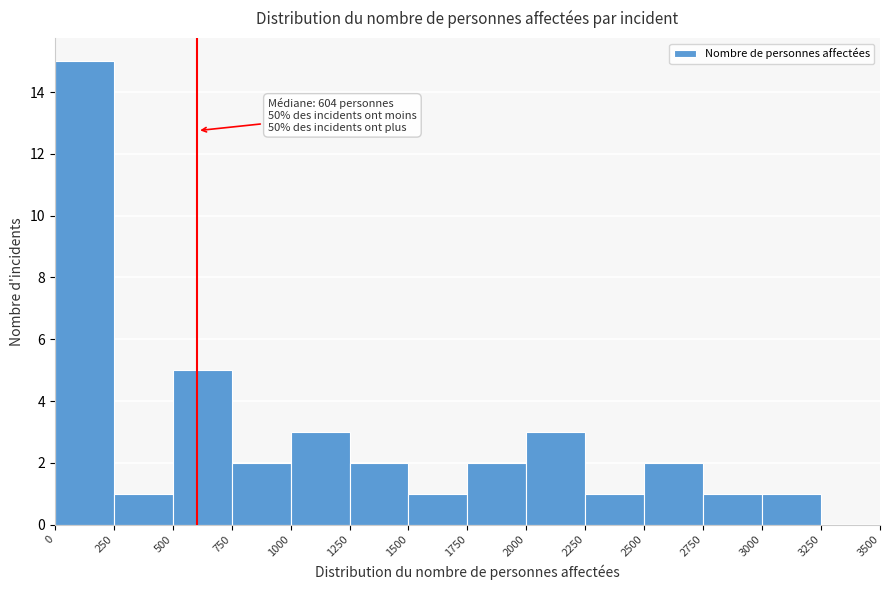

Which range on the x-axis has the tallest bar?

0 to 250